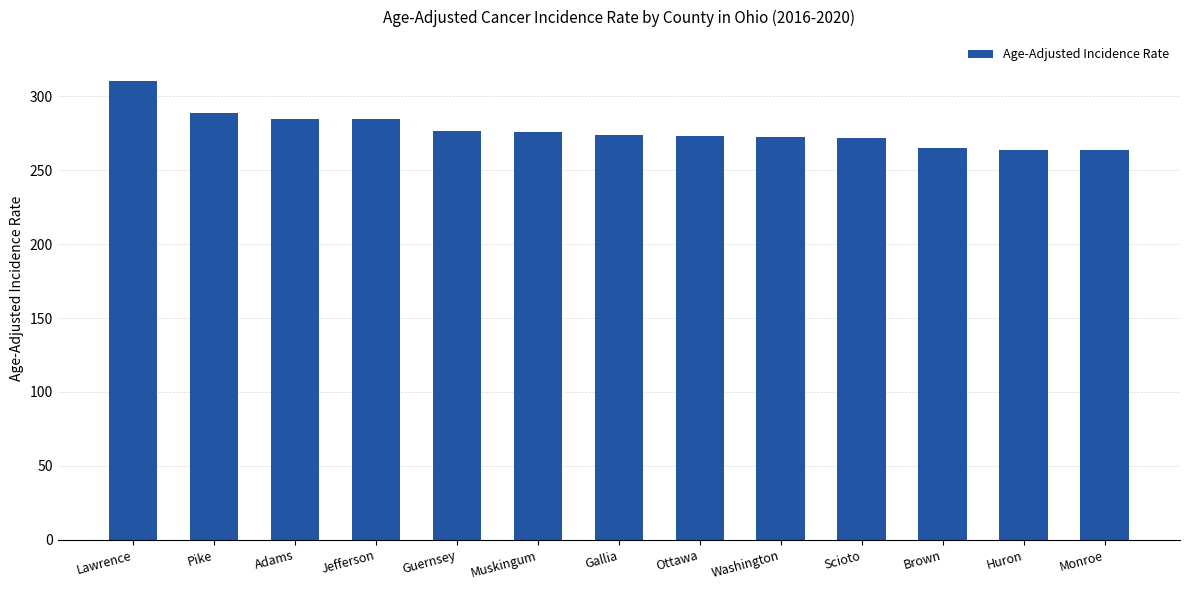

What is the difference between the maximum and minimum values?

47.0